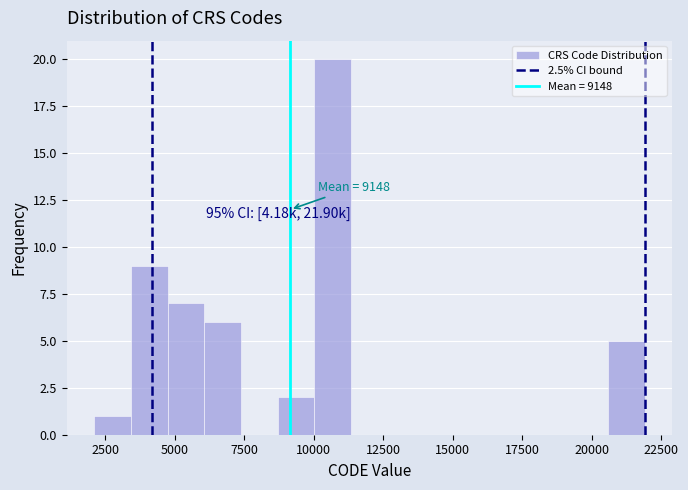

Around what value on the x-axis is the tallest bar? Give the approximate position of its centre, as read against the axis.

10500